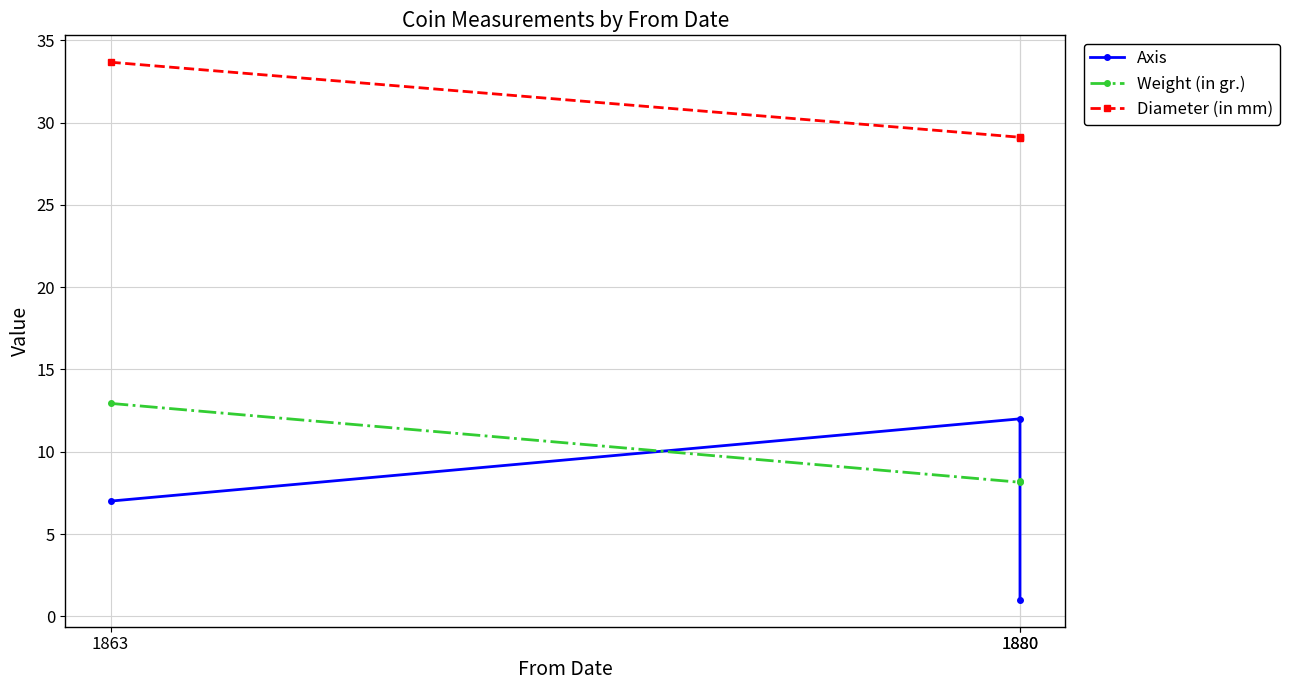

What is the smallest value displayed?

1.0